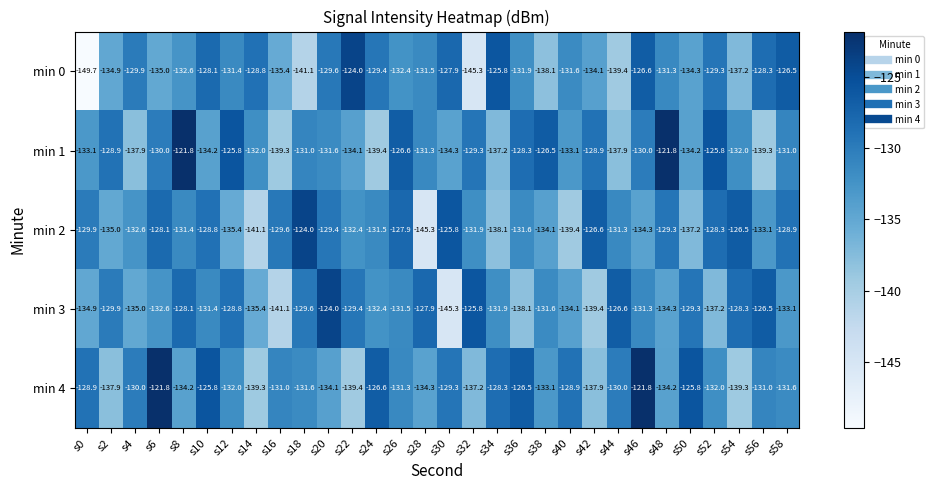

At s24, list the series in order from smallest to largest.

min 1, min 3, min 2, min 0, min 4